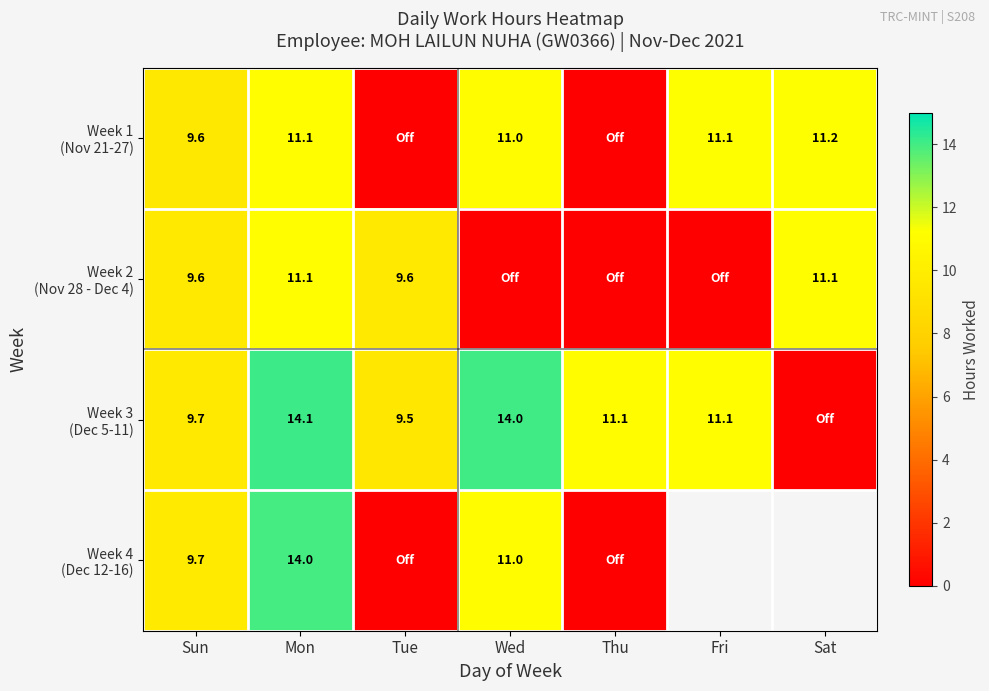

List the series in order of their peak value, highest first.

Week 3 (Dec 5-11), Week 4 (Dec 12-16), Week 1 (Nov 21-27), Week 2 (Nov 28 - Dec 4)